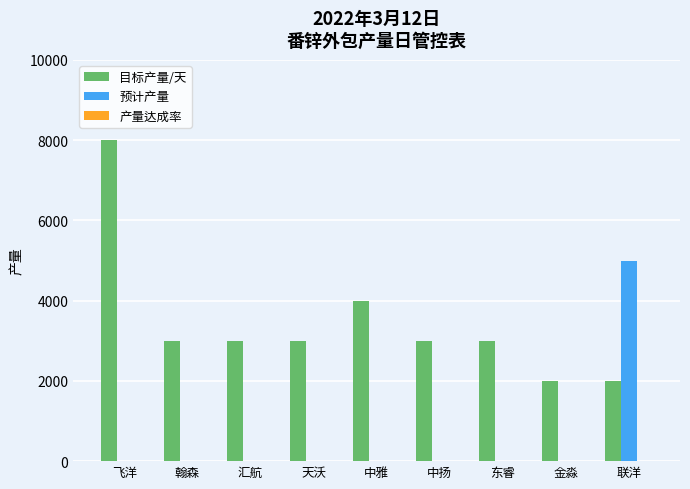

How many values in the 预计产量 series exceed 0?

1